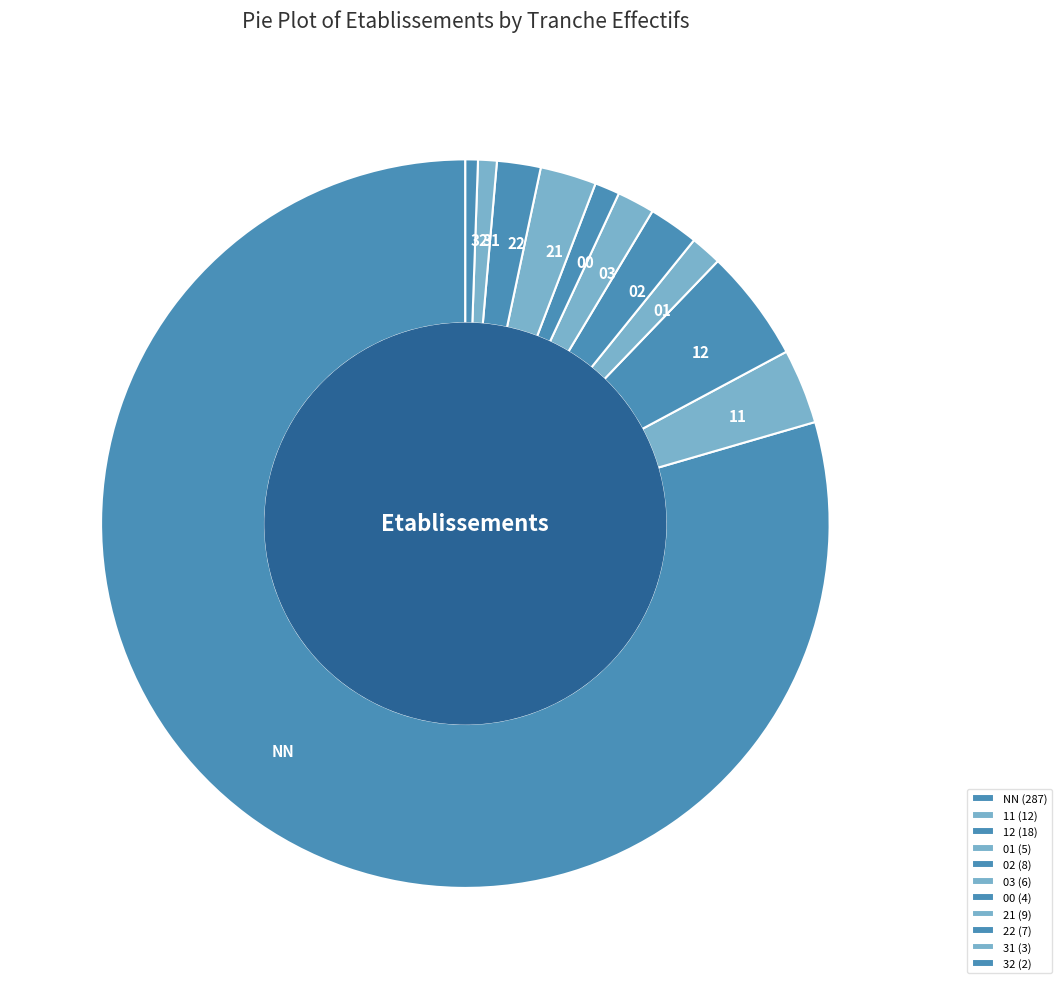

Which has a higher value, 21 or 31?

21